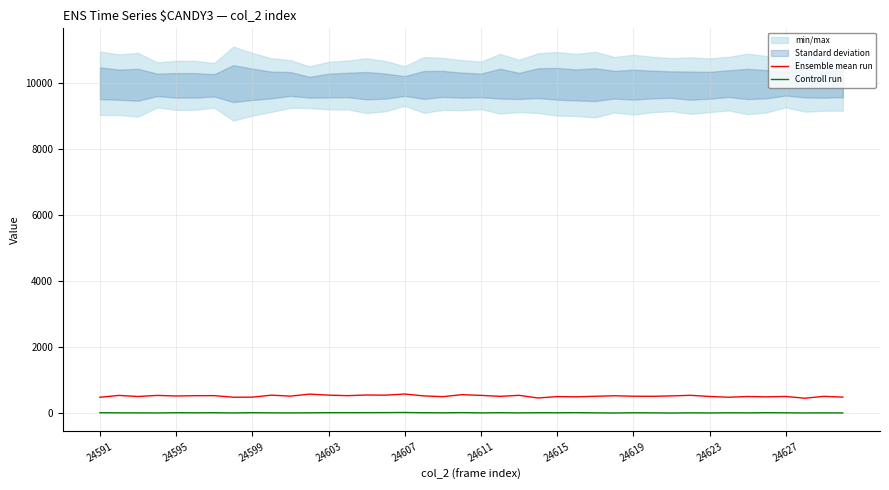

What is the total value across all series at 24591?

498